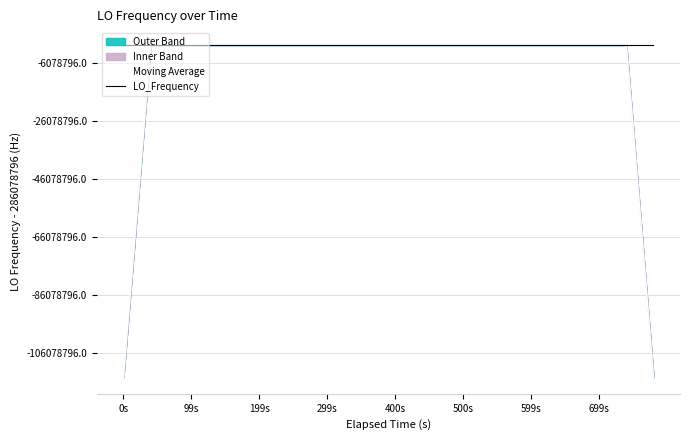

Where is the first local maximum for LO_Frequency?

199s